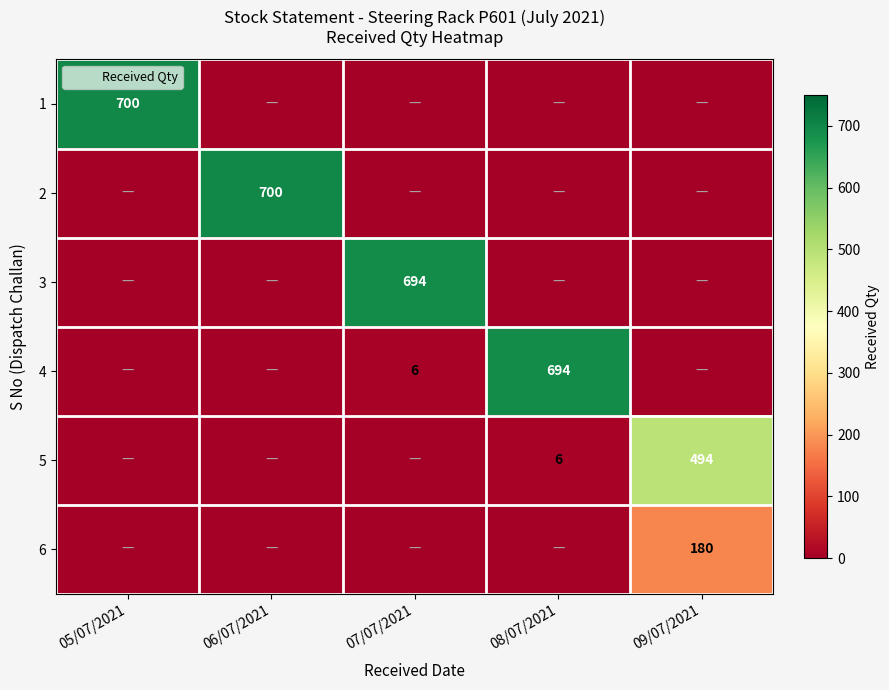

Is it true that 1 equals 454 at 05/07/2021?

False